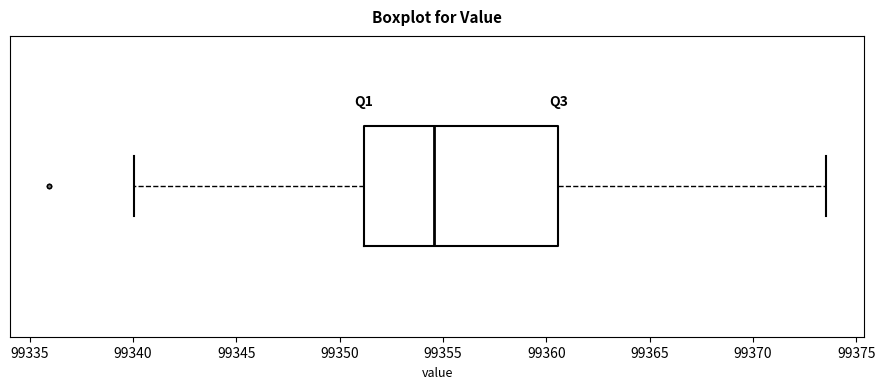

Read this box plot against the x-axis: the position of the median line, the range covered by the box, and the ends of both whiskers. The values are not printed on the chart, so give them approximately, as read against the axis.

median 99354.5, box 99351.0 to 99360.5, whiskers 99340.0 to 99373.5